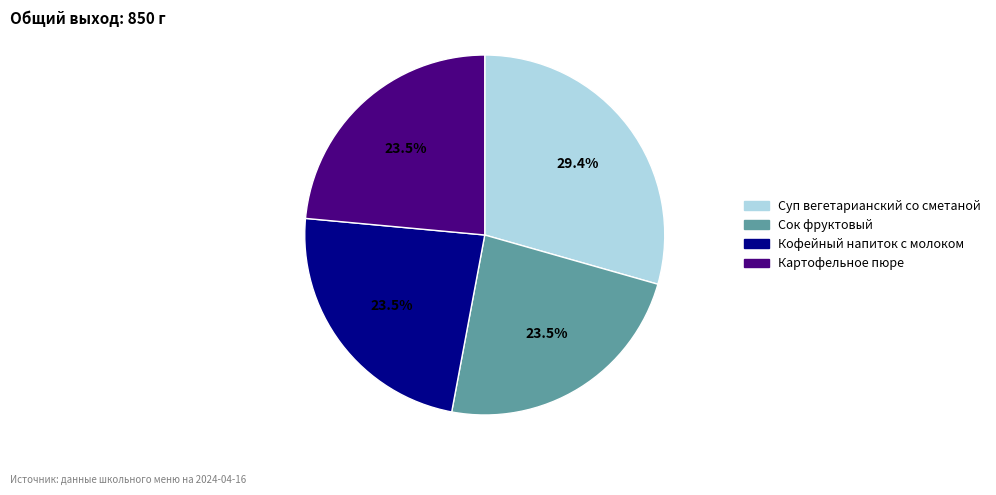

To the nearest percent, what percentage of the pie is Суп вегетарианский со сметаной?

29%